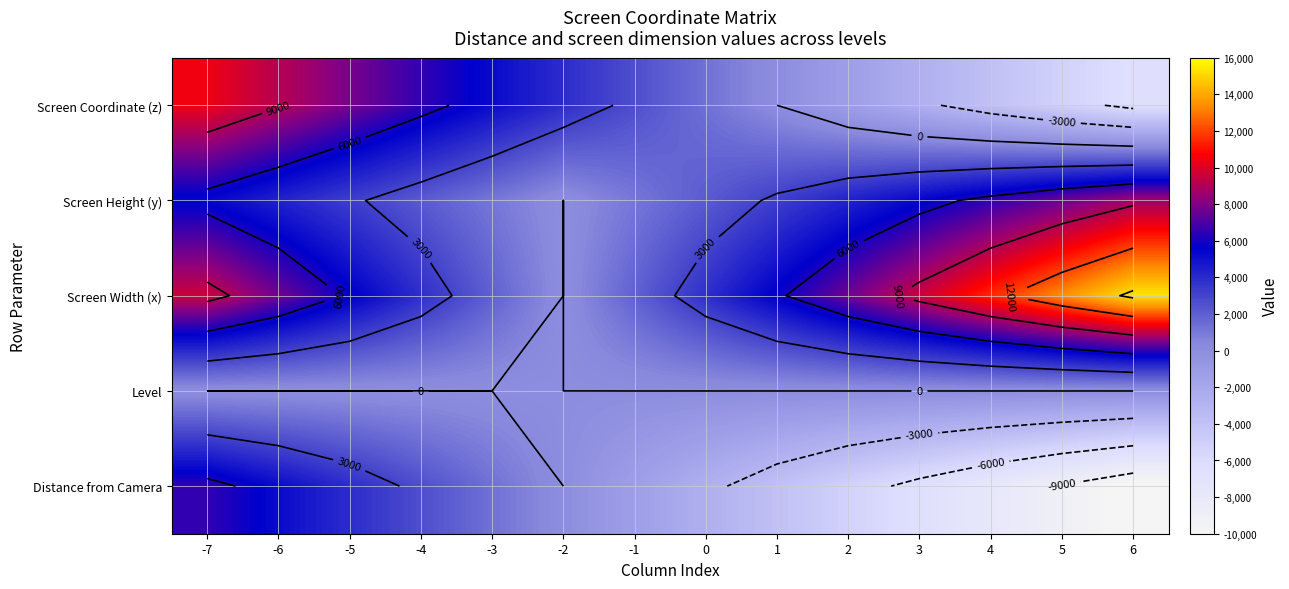

The Distance from Camera series shows -7822.1 at 4. True or false?

True